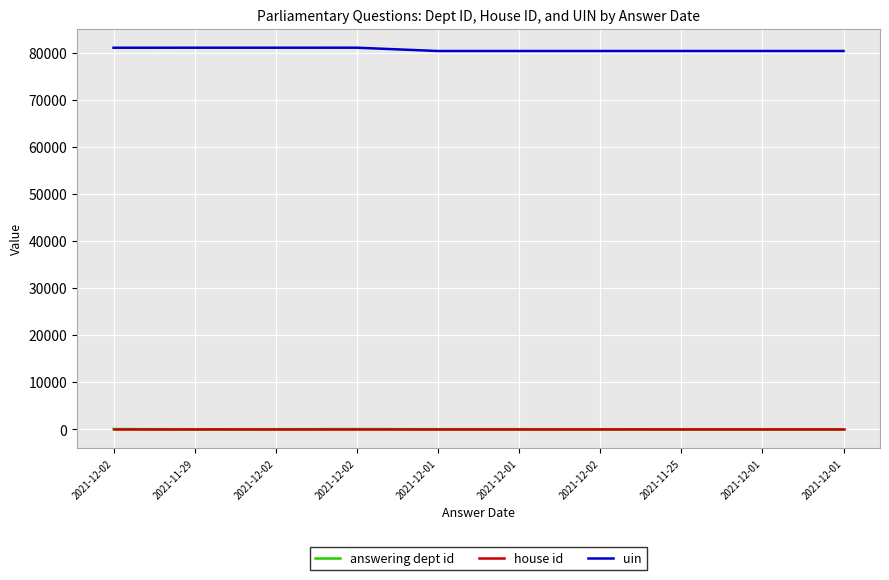

List the labels in order of house id value, smallest first.

2021-12-02, 2021-11-29, 2021-12-02, 2021-12-02, 2021-12-01, 2021-12-01, 2021-12-02, 2021-11-25, 2021-12-01, 2021-12-01